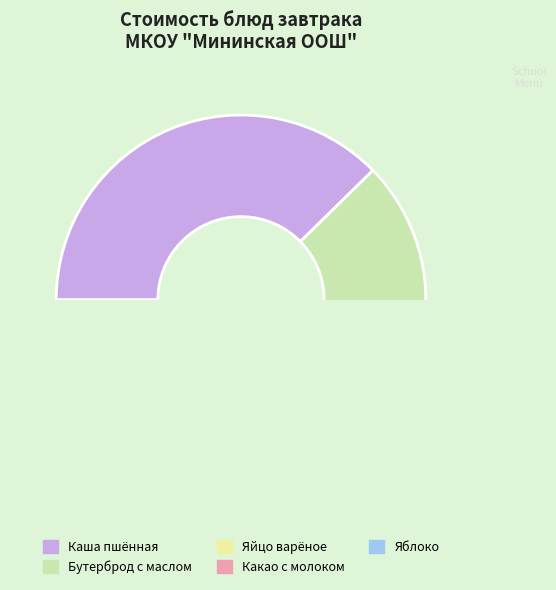

What is the largest slice in the pie chart?

Каша пшённая